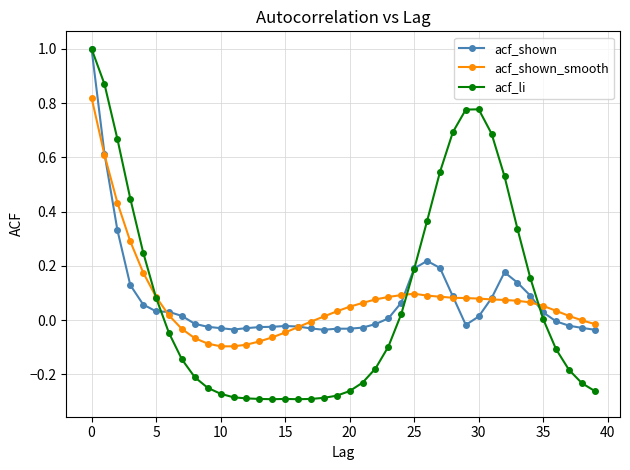

Which series has the largest range (max minus min)?

acf_li